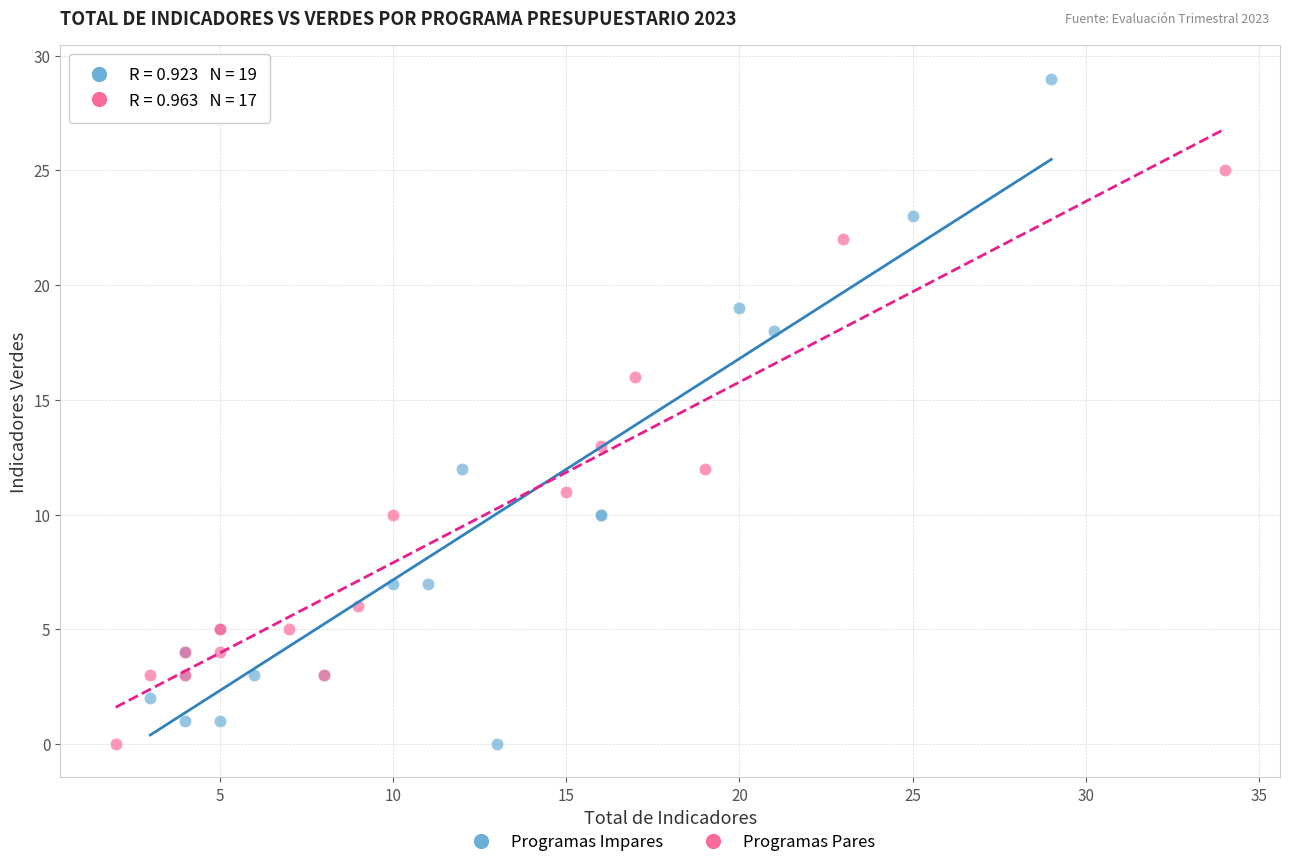

Which series reaches the maximum Y coordinate?

Programas Impares